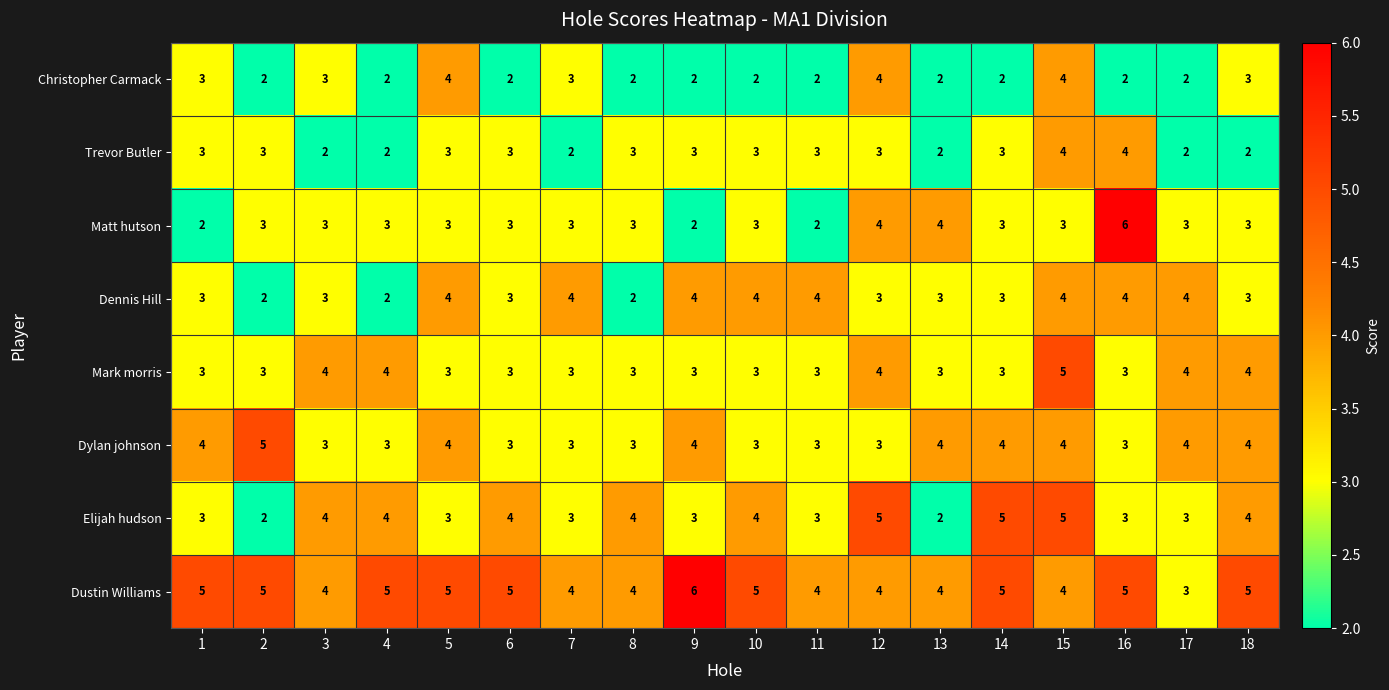

What is the highest value of the Christopher Carmack series?

4